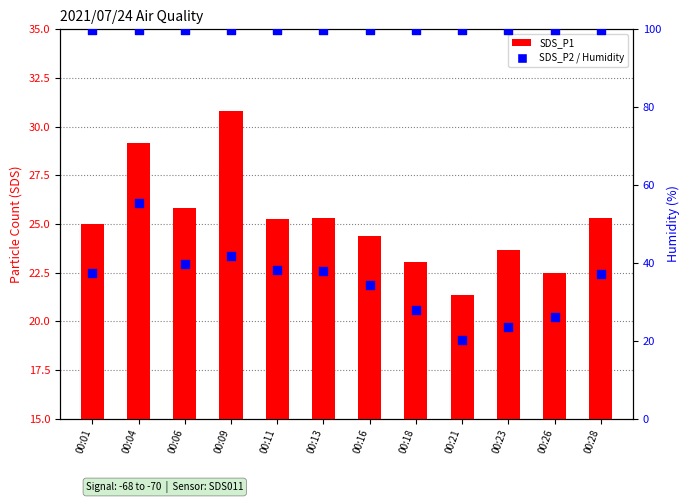

What are all the series names shown in the legend?

SDS_P1, SDS_P2, Humidity